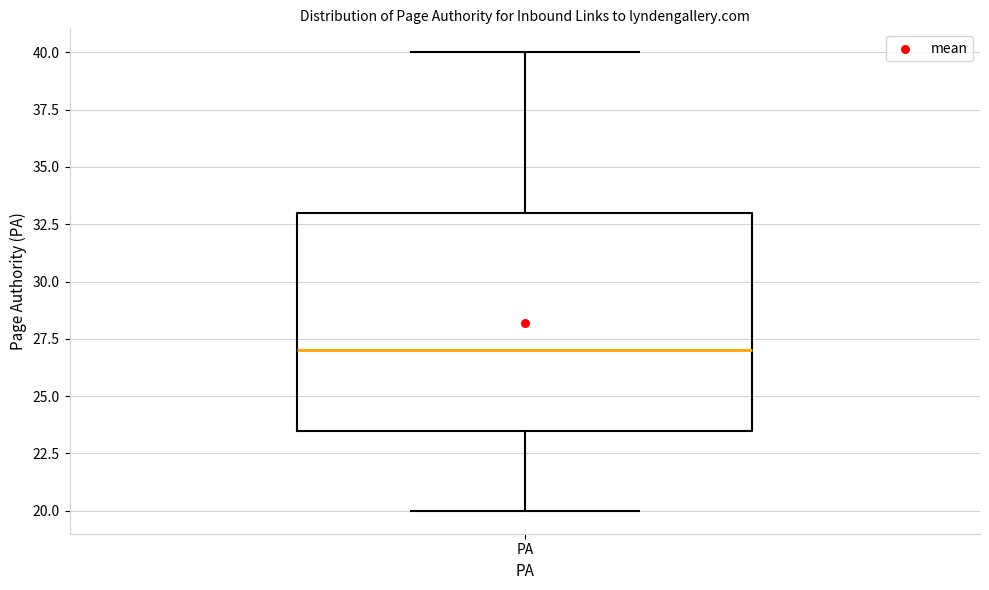

Read this box plot against the y-axis: the position of the median line, the range covered by the box, and the ends of both whiskers. The values are not printed on the chart, so give them approximately, as read against the axis.

median 27.0, box 23.5 to 33.0, whiskers 20.0 to 40.0